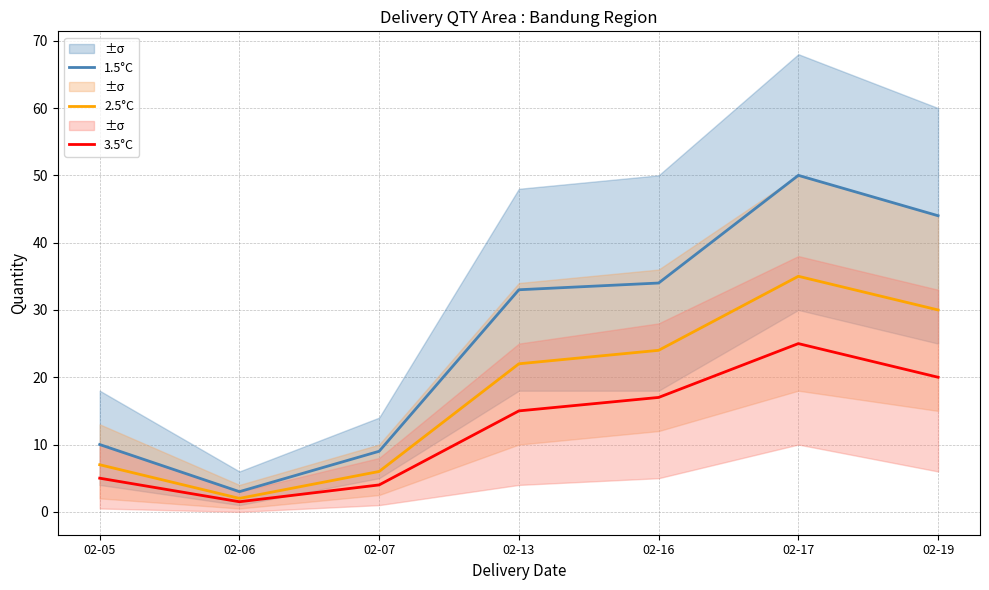

Does the chart display data point markers on the line(s)?

No